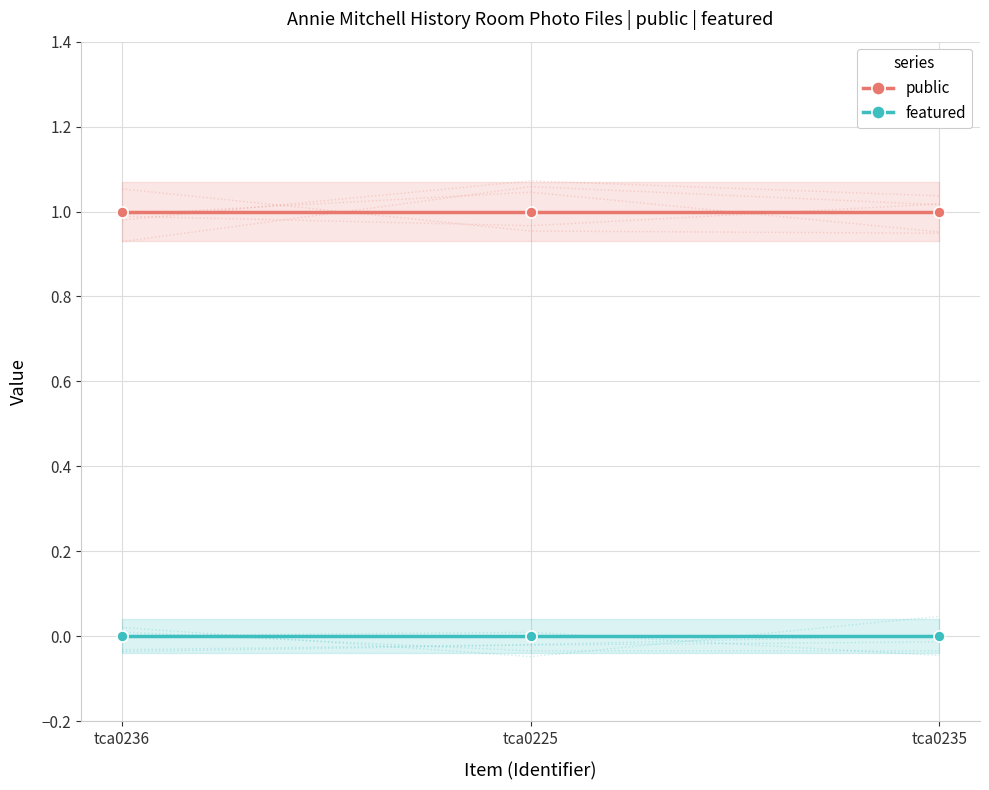

Between tca0225 and tca0235, which series saw the biggest shift?

public